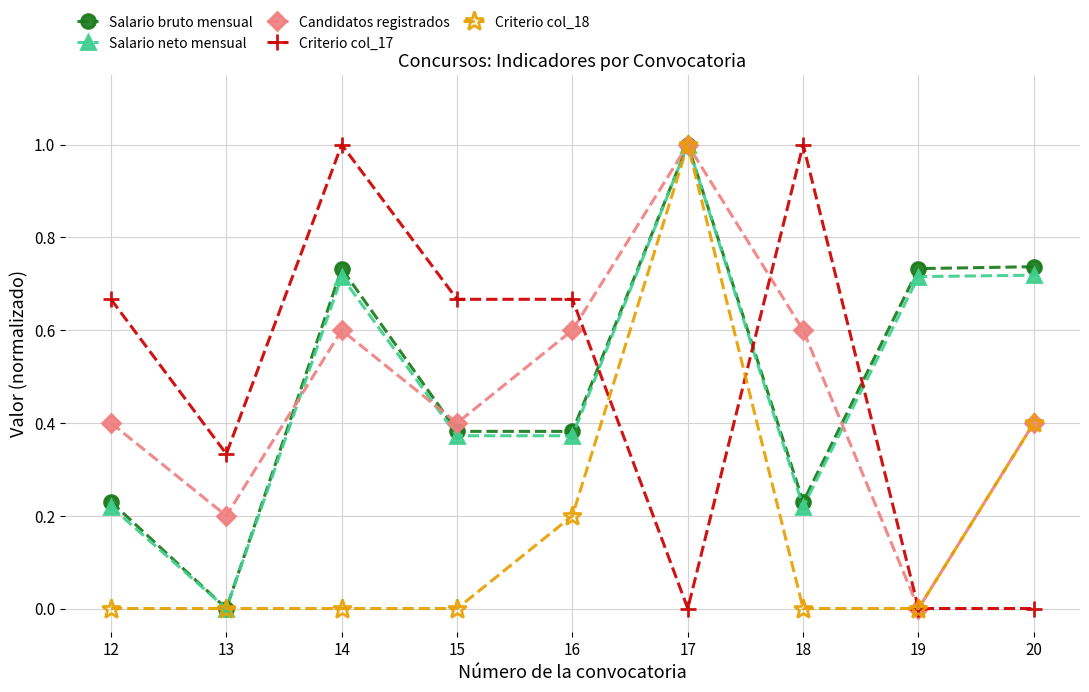

What is the maximum value for Salario bruto mensual?

1.0